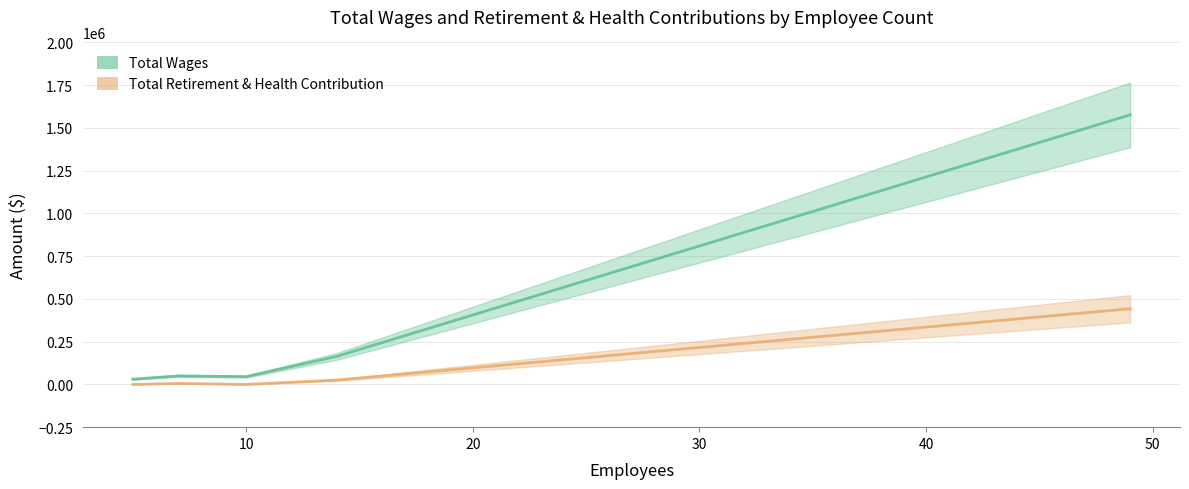

What are all the series names shown in the legend?

Total Wages, Total Retirement & Health Contribution